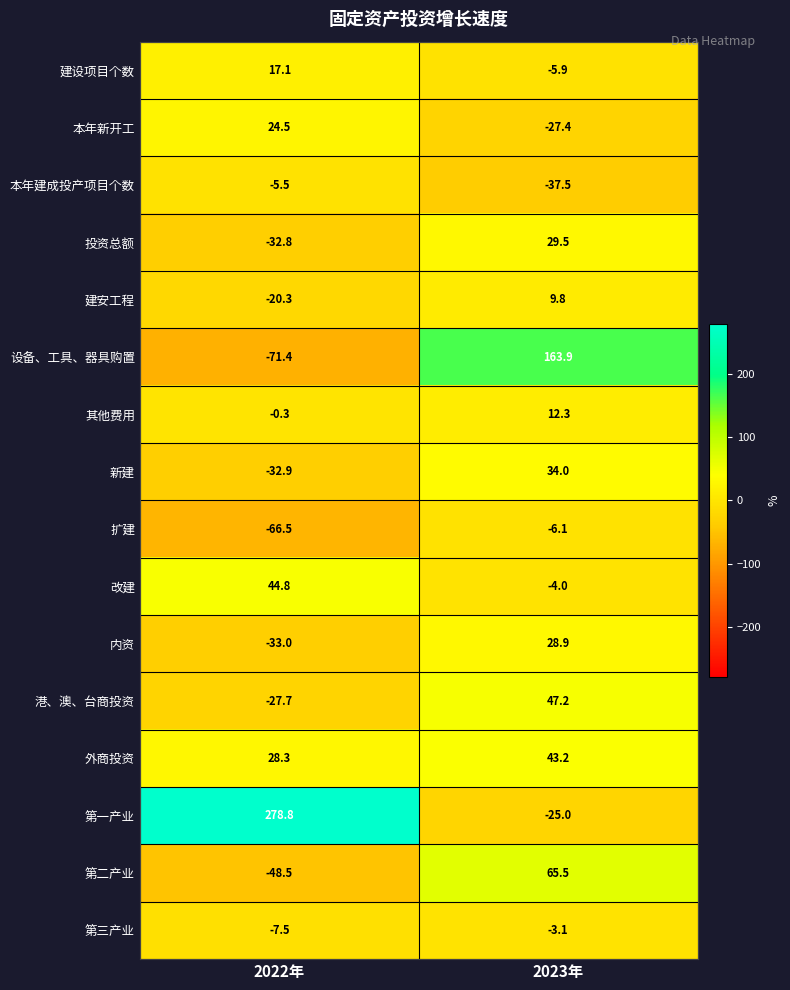

Which series has the widest spread of values?

第一产业